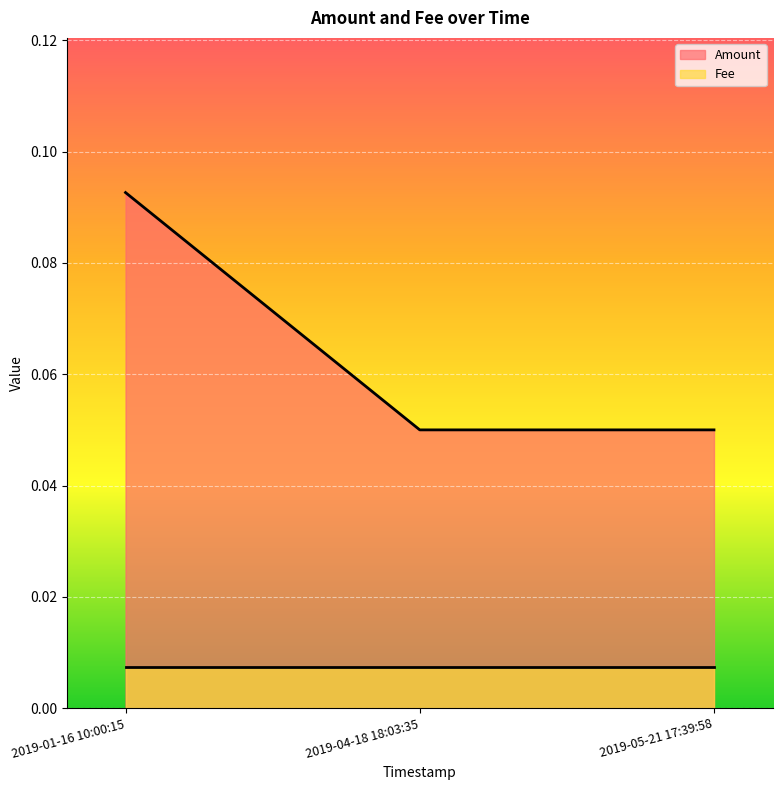

What position from the left is 2019-05-21 17:39:58?

3